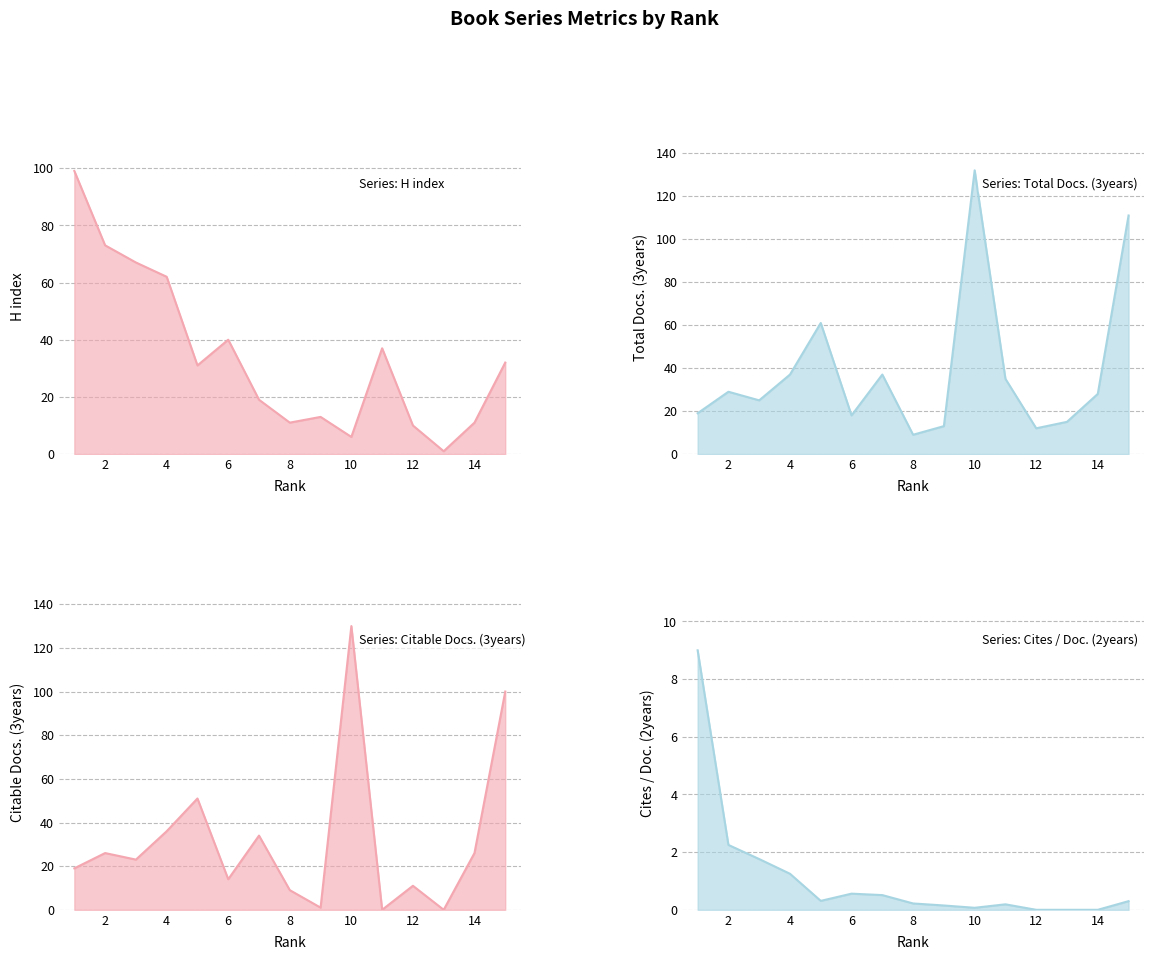

Rank the series at 4 from highest to lowest value.

H index, Total Docs. (3years), Citable Docs. (3years), Cites / Doc. (2years)